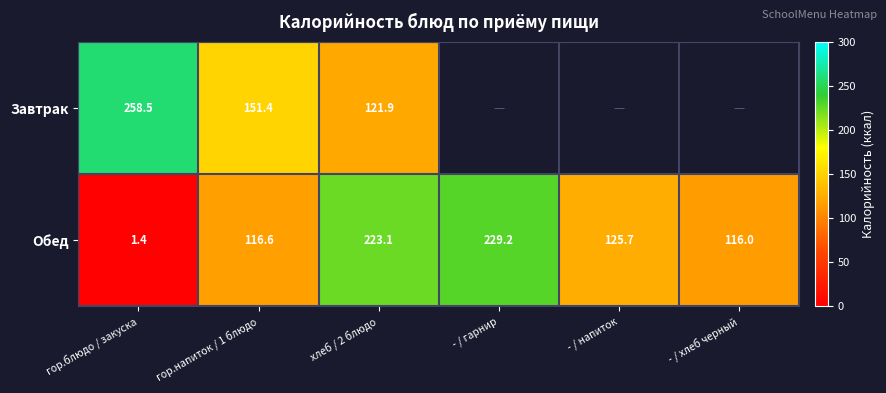

Where is Обед nearest to the value 115?

- / хлеб черный